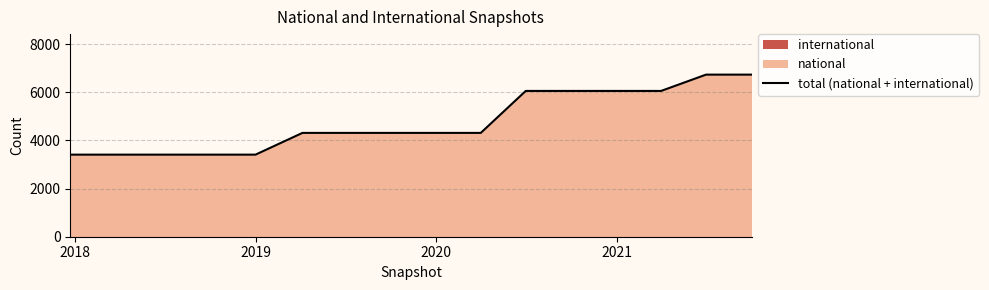

What is the lowest value of the total (national + international) series?

3409